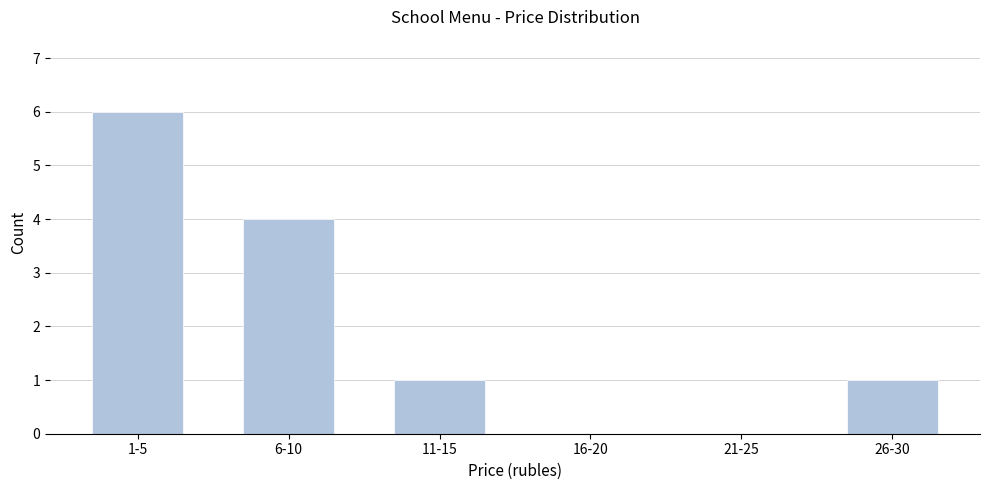

Reading left to right, what are all the values shown in this chart?

1-5=6	6-10=4	11-15=1	16-20=0	21-25=0	26-30=1